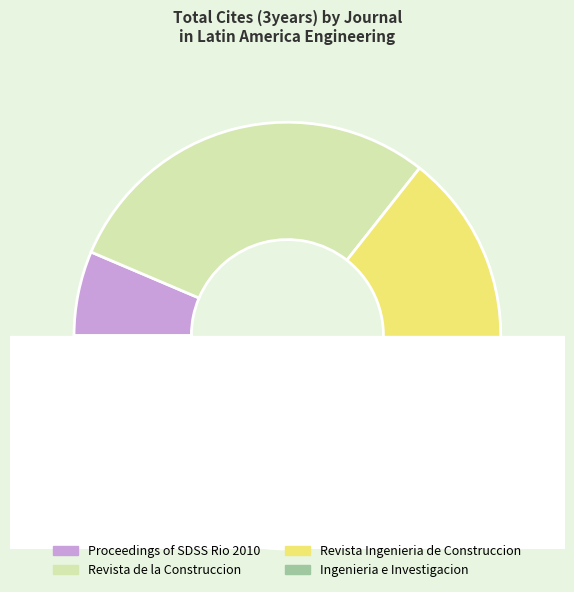

Which has a higher value, Revista Ingenieria de Construccion or Revista de la Construccion?

Revista de la Construccion